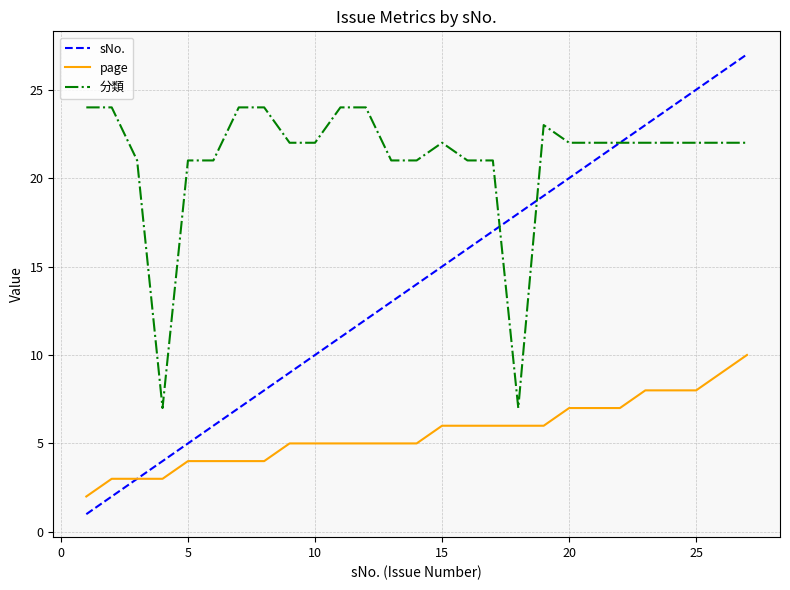

List the series in order of their overall mean, highest first.

分類, sNo., page